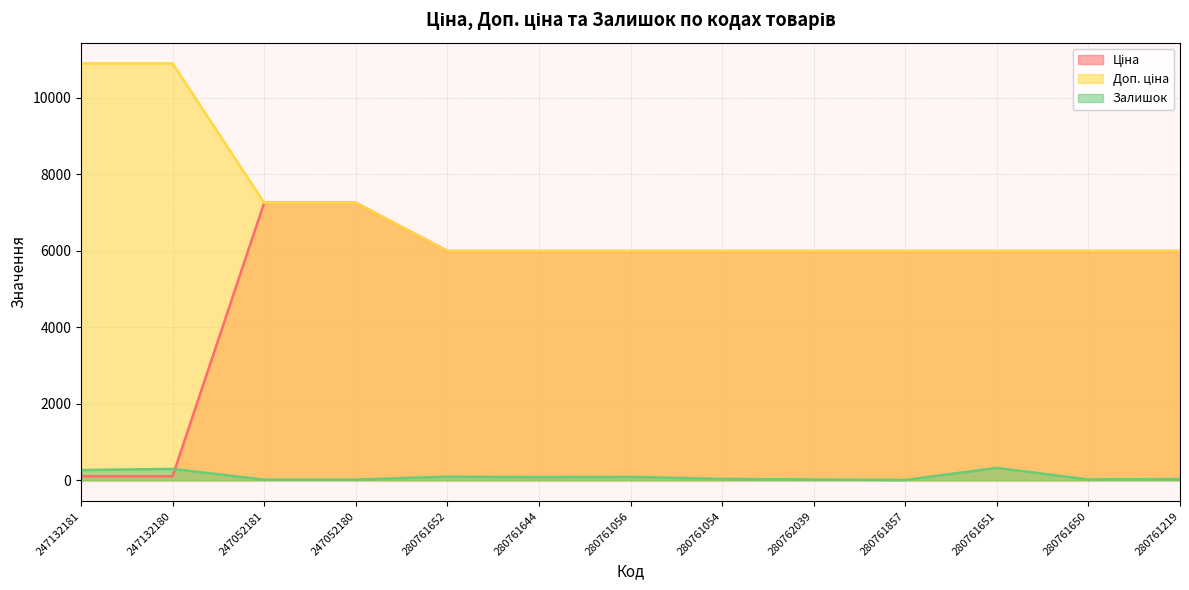

Between 280761054 and 280761651, which series saw the biggest shift?

Залишок